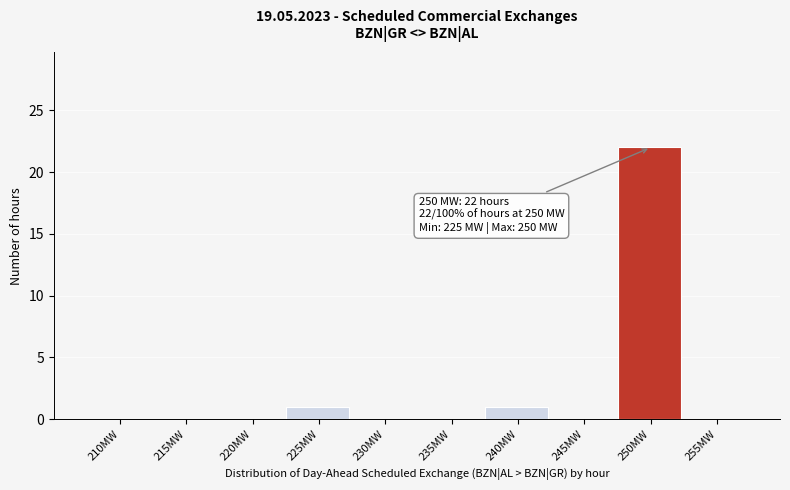

Reading left to right, what are all the values shown in this chart?

210MW=0	215MW=0	220MW=0	225MW=1	230MW=0	235MW=0	240MW=1	245MW=0	250MW=22	255MW=0